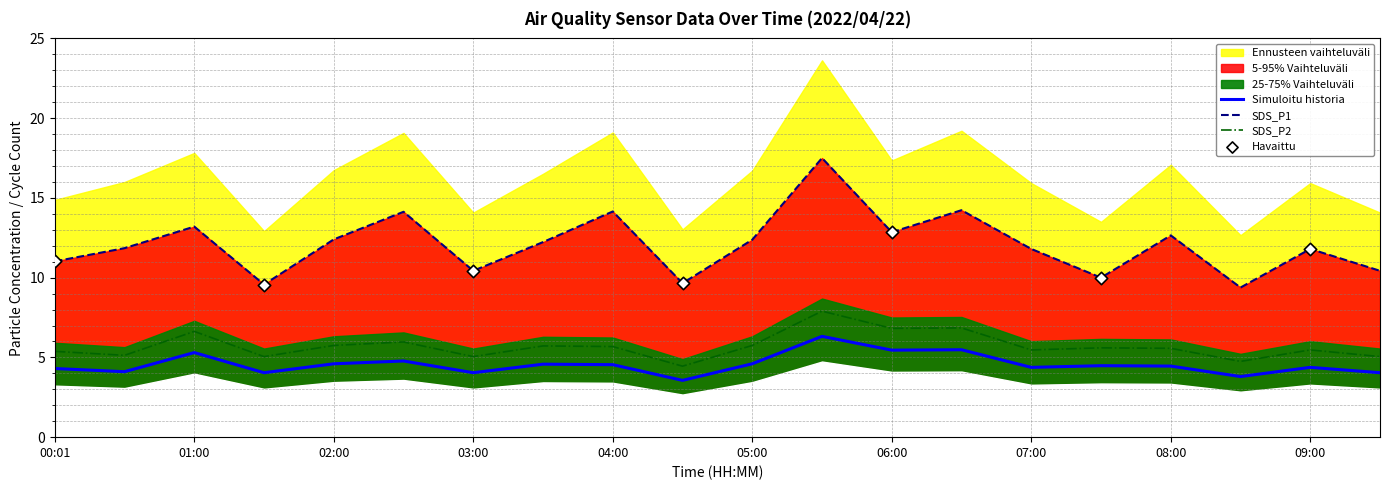

Is it true that SDS_P1 equals 3.8 at 04:00?

False